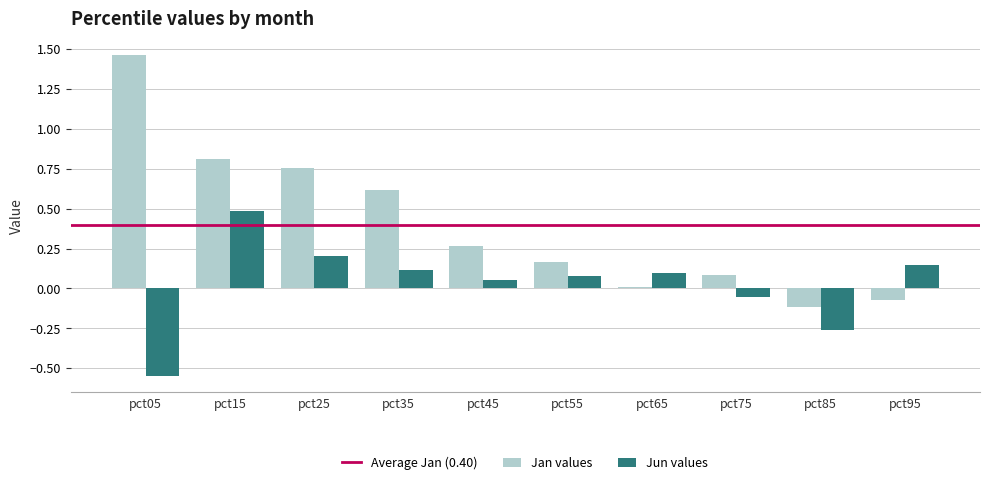

Is it true that Jan values equals 0.8 at pct25?

True